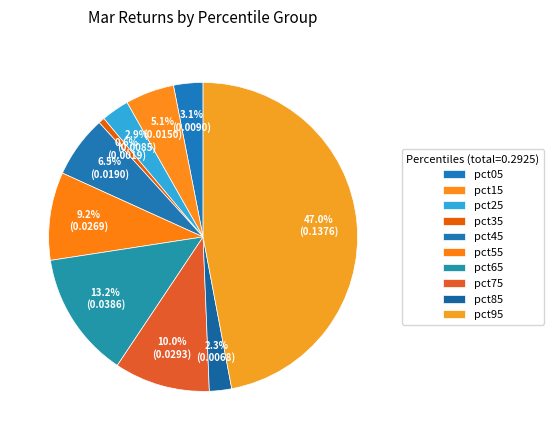

Which has a higher value, pct35 or pct75?

pct75